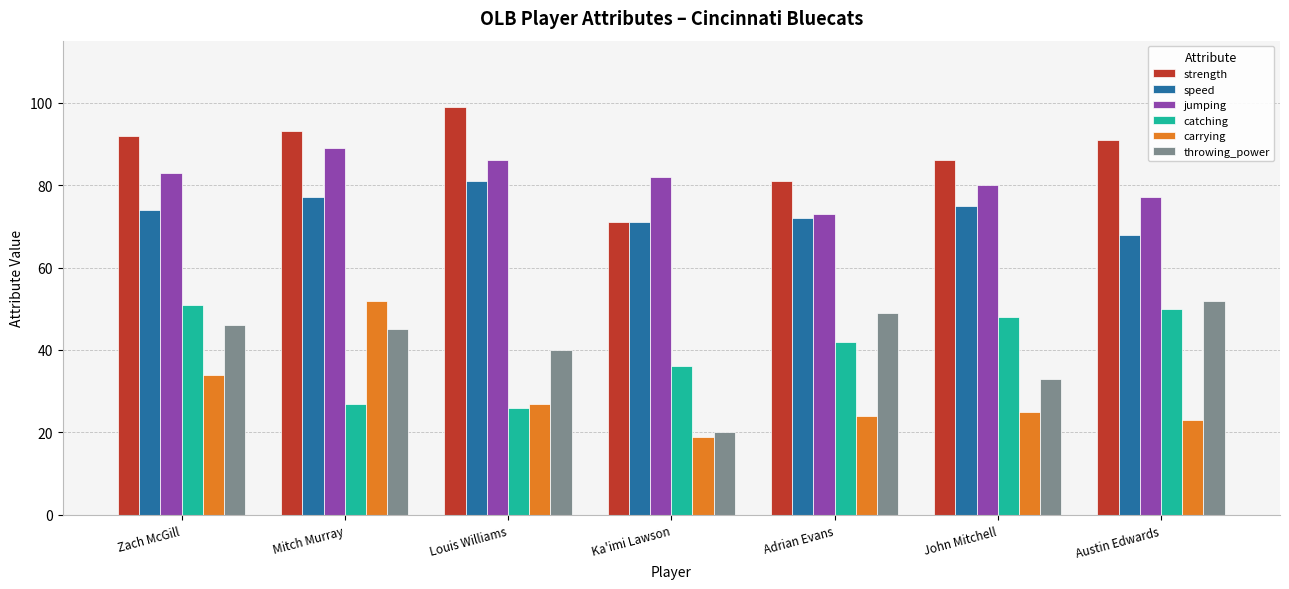

What are all the series names shown in the legend?

strength, speed, jumping, catching, carrying, throwing_power